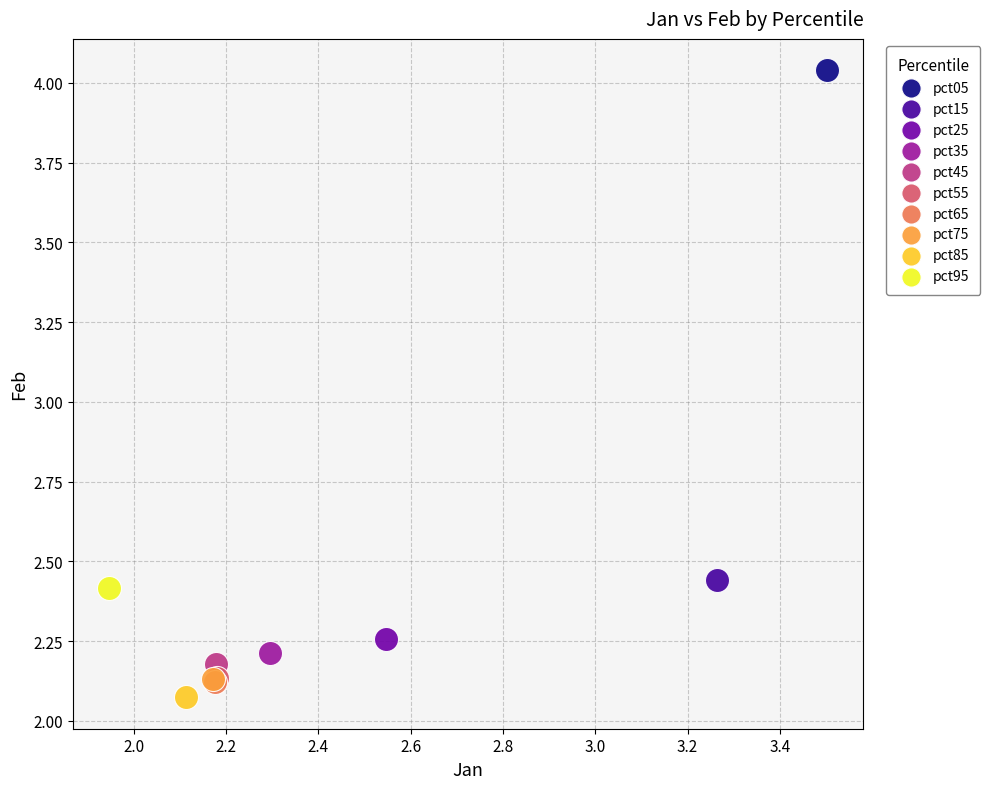

Which series contains the highest Y value?

pct05